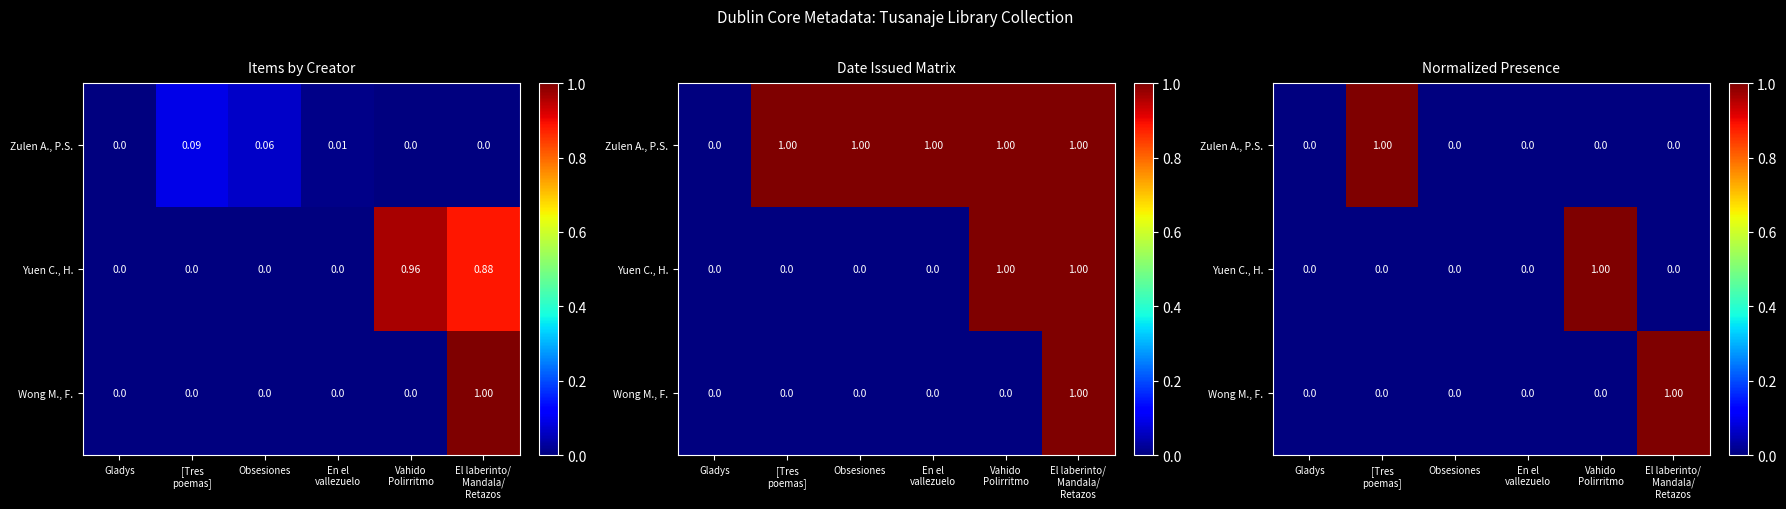

Is it true that Zulen A., P.S. equals 0 at En el vallezuelo?

False